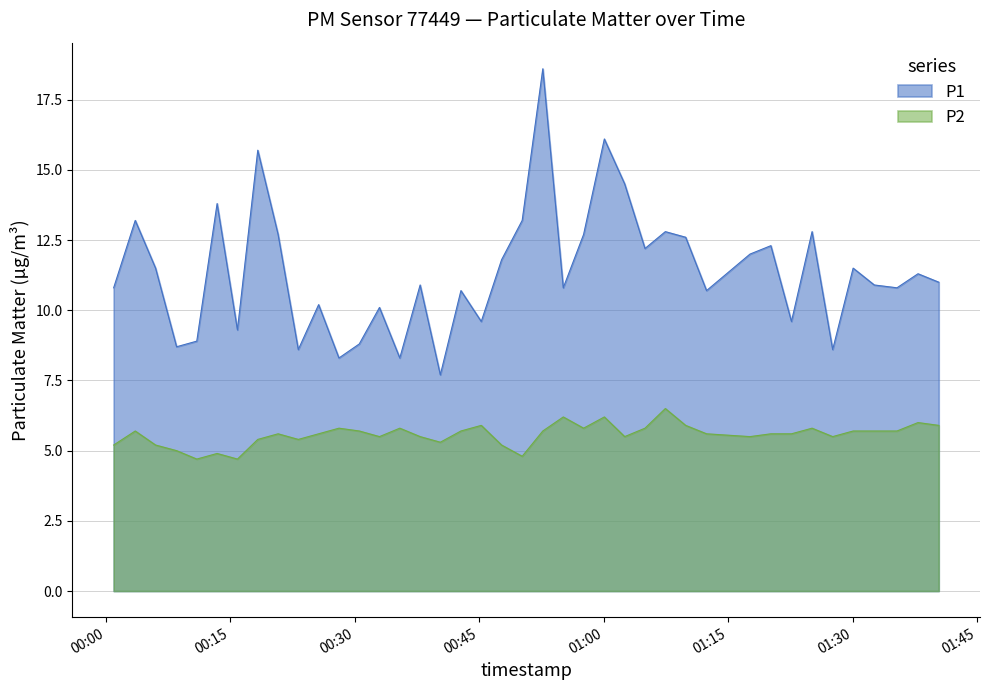

Is it true that P1 equals 6.6 at 2023-08-12T00:20:45?

False